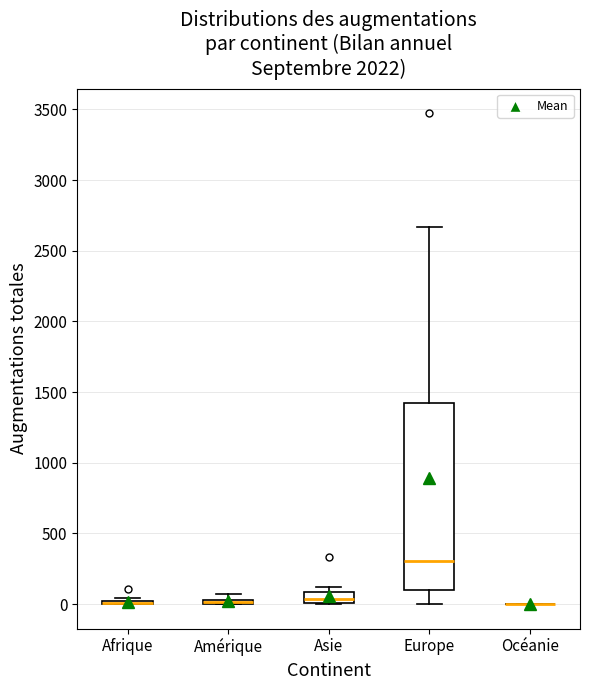

Where does the median line of the box for Europe sit on the y-axis? The values are not printed on the chart, so give them approximately, as read against the axis.

300